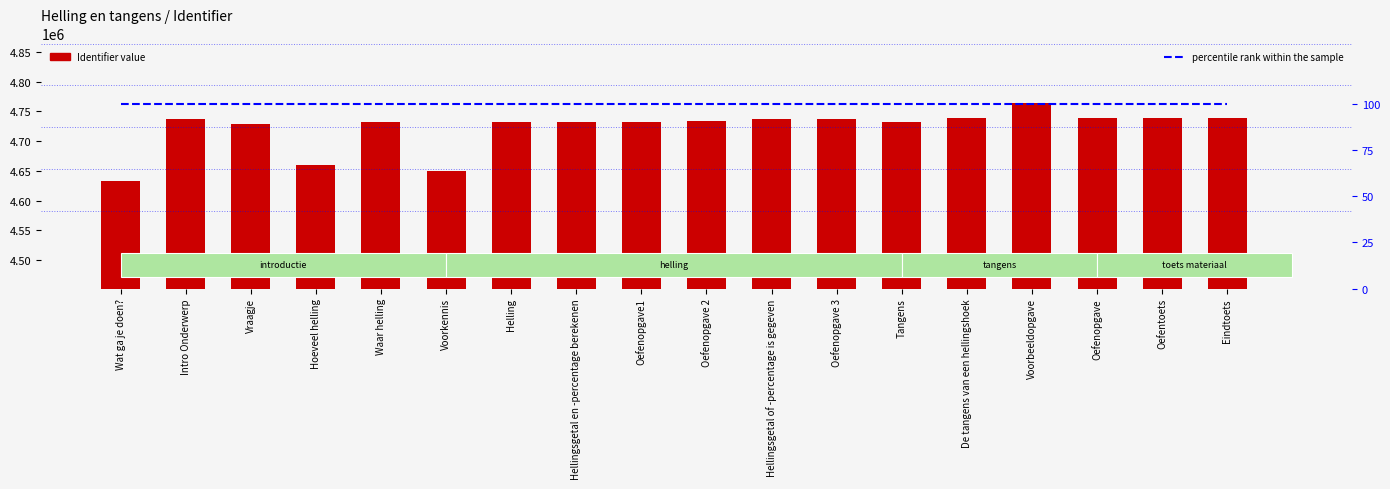

What is the difference between the highest and lowest values at Oefenopgave1?

4732095